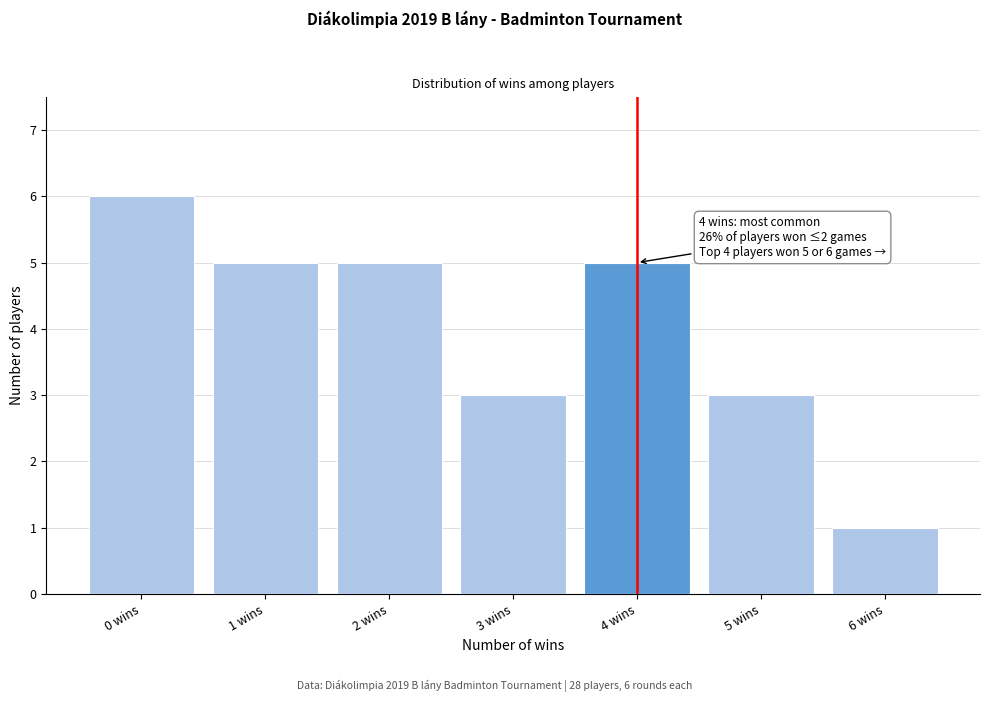

Over which range of the x-axis is the bar tallest?

-0.5 to 0.5